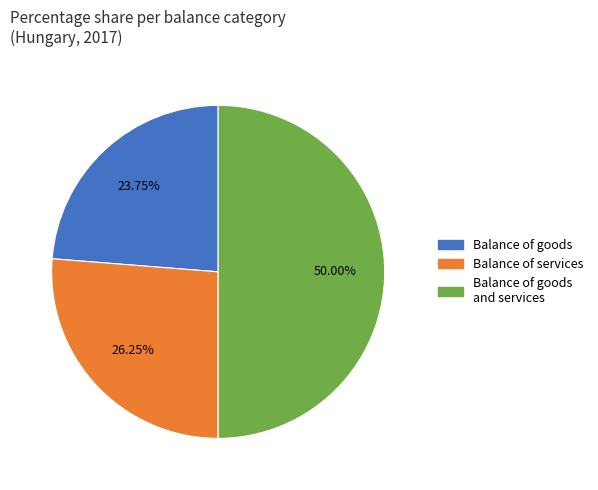

How many segments does this pie chart have?

3